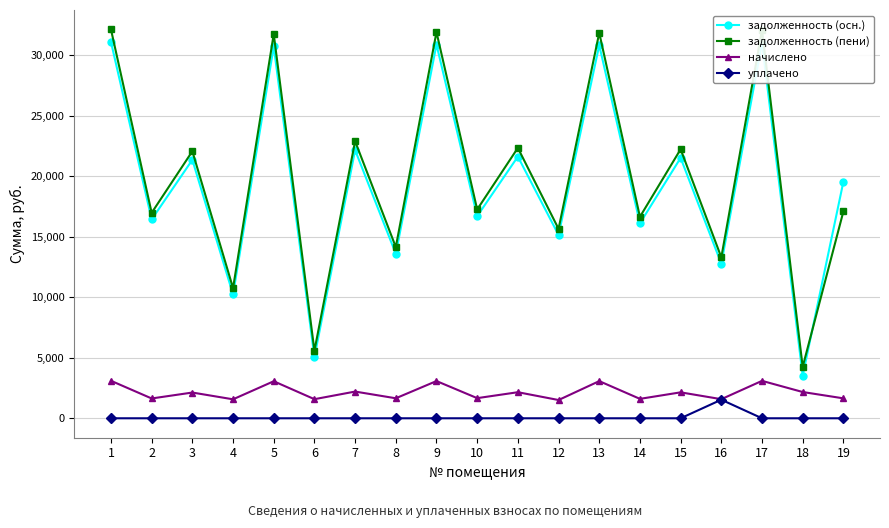

Is it true that задолженность (осн.) equals 9059.9 at 14?

False